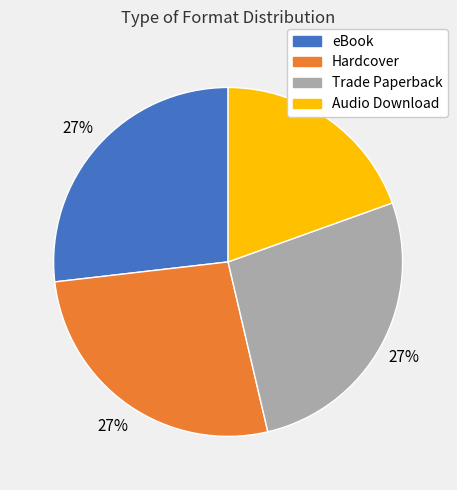

Between Hardcover and Audio Download, which is larger?

Hardcover